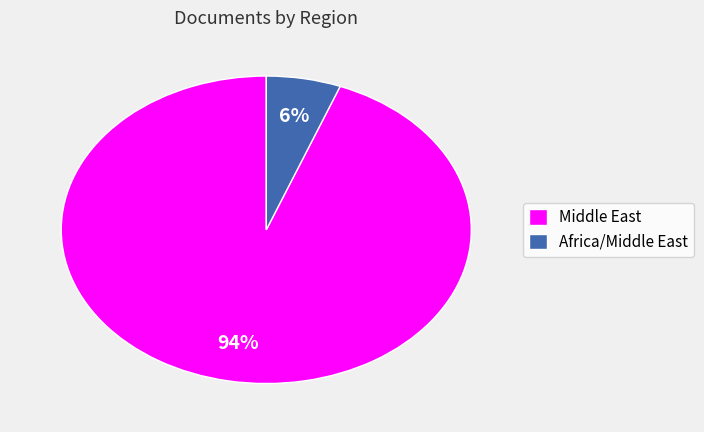

Rank the categories by value from lowest to highest.

Africa/Middle East, Middle East